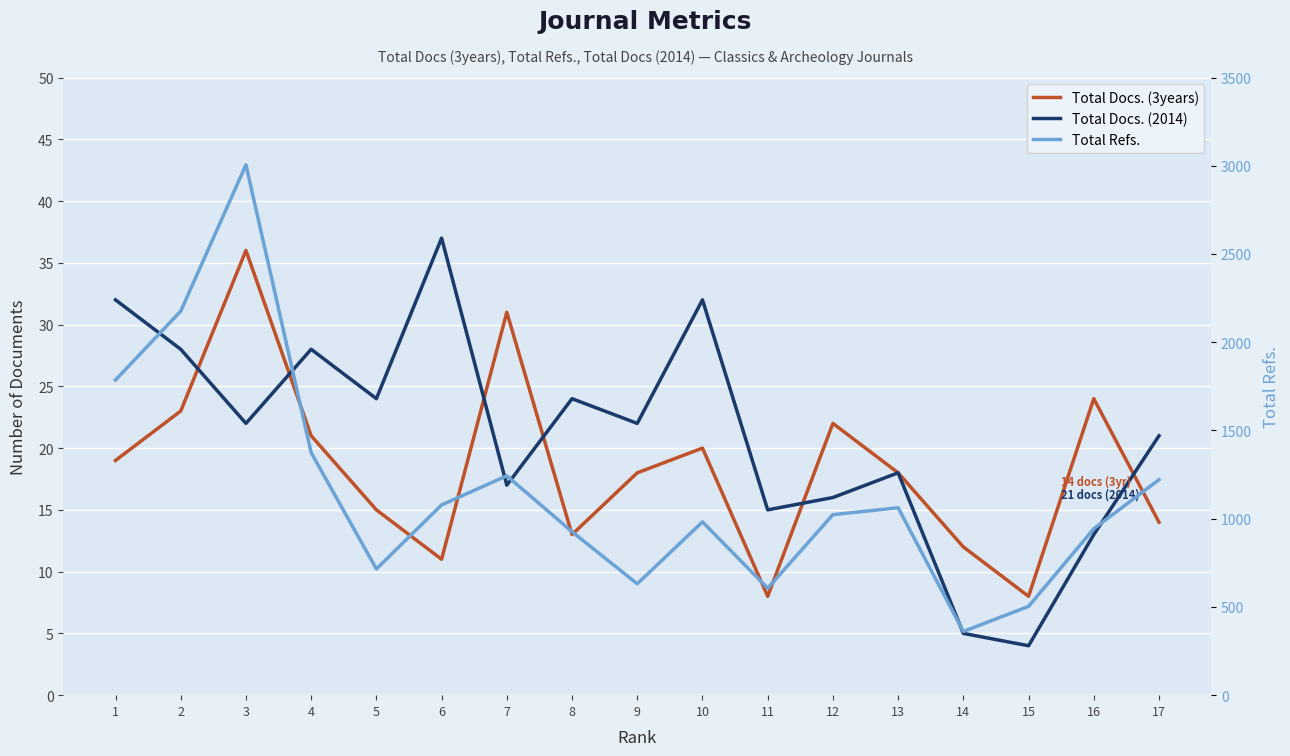

Rank the series by their maximum value, from highest to lowest.

Total Refs., Total Docs. (2014), Total Docs. (3years)